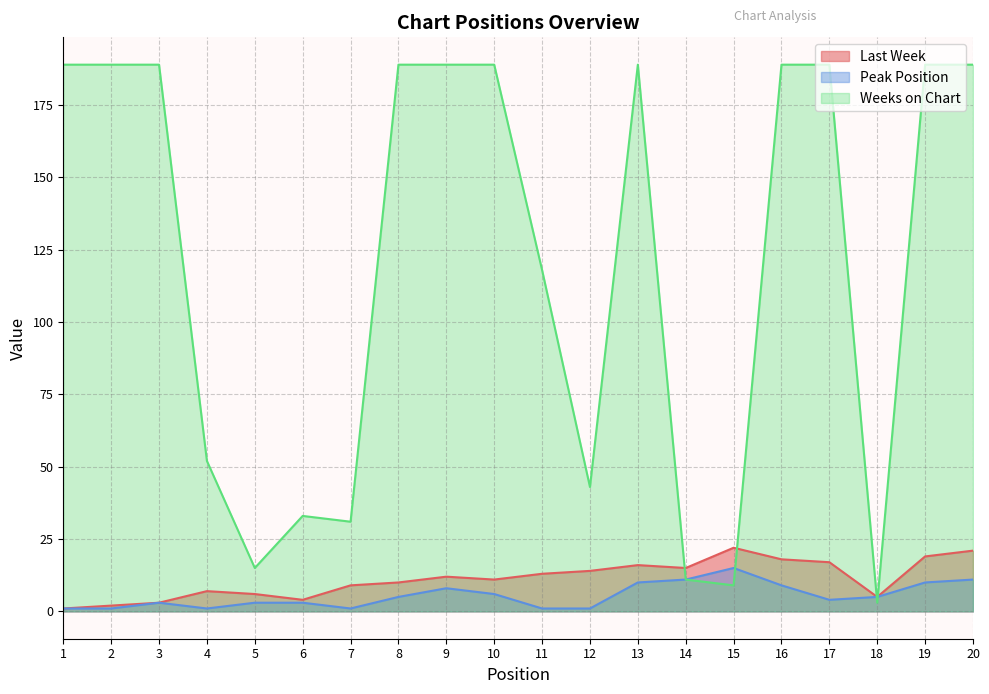

True or false: Last Week has more than 2 points higher than both neighbors.

True